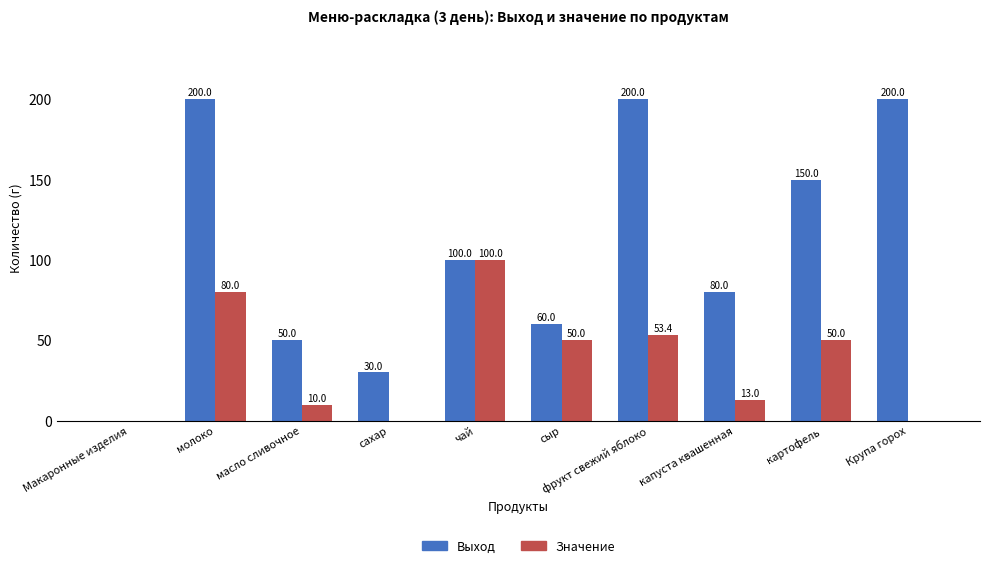

Is the value of Выход at Крупа горох greater than the value of Значение at чай?

Yes